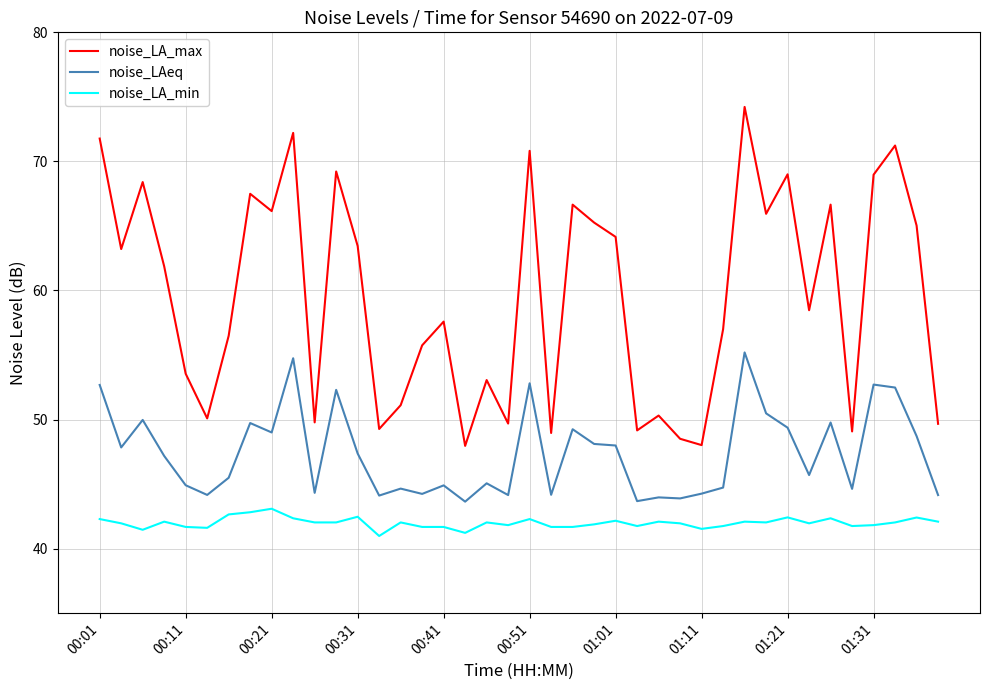

What is the difference between the maximum and minimum values in the noise_LA_min series?

2.1